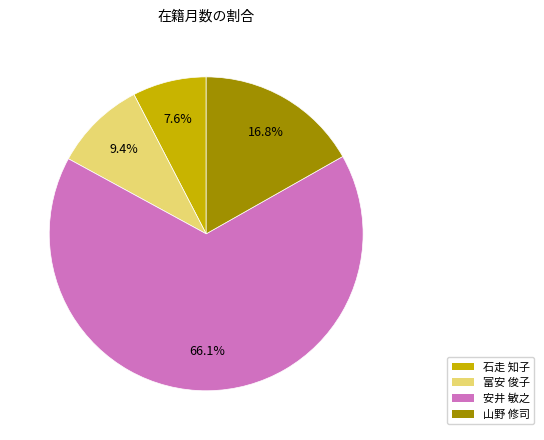

How many slices are in this pie chart?

4